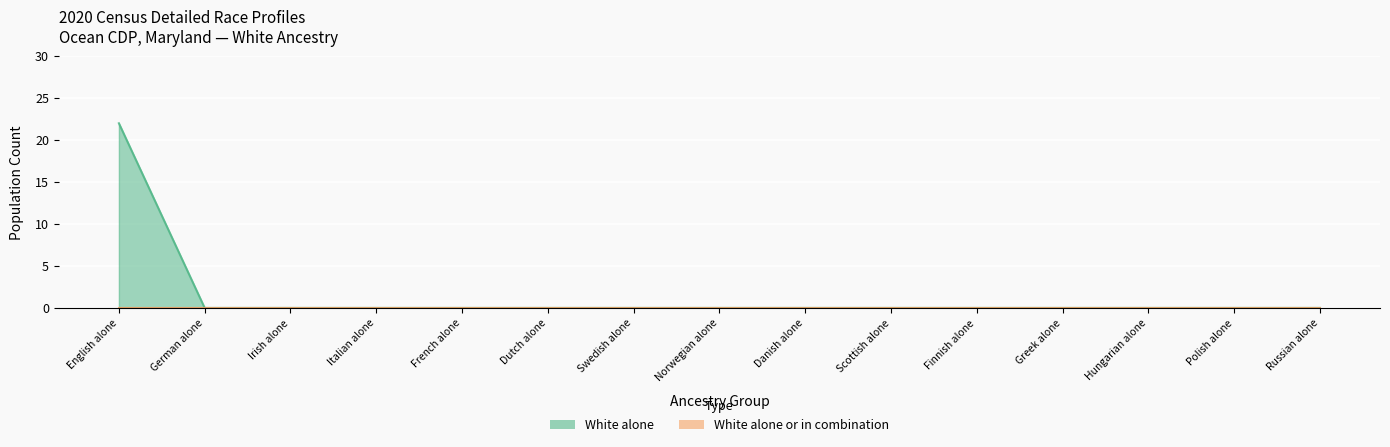

Between Italian alone and Finnish alone, which is larger?

Italian alone